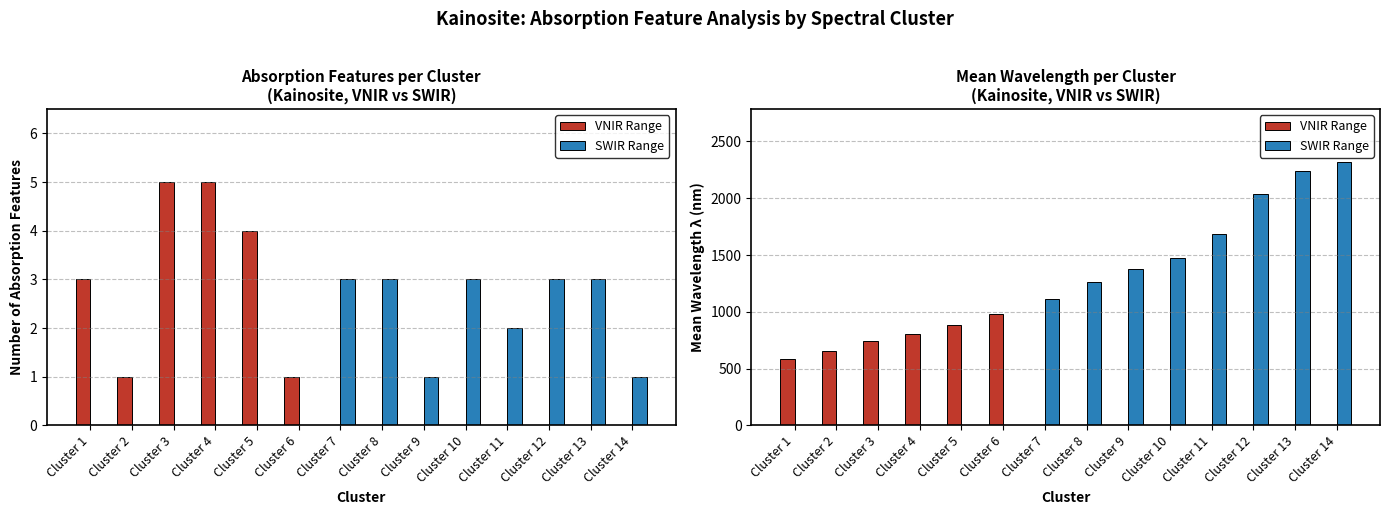

What is the sum of all VNIR Range values?

4644.7